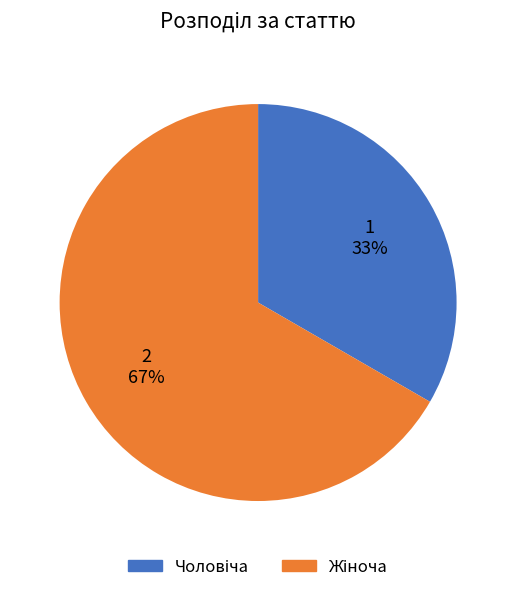

Is there a majority slice in this chart?

Yes